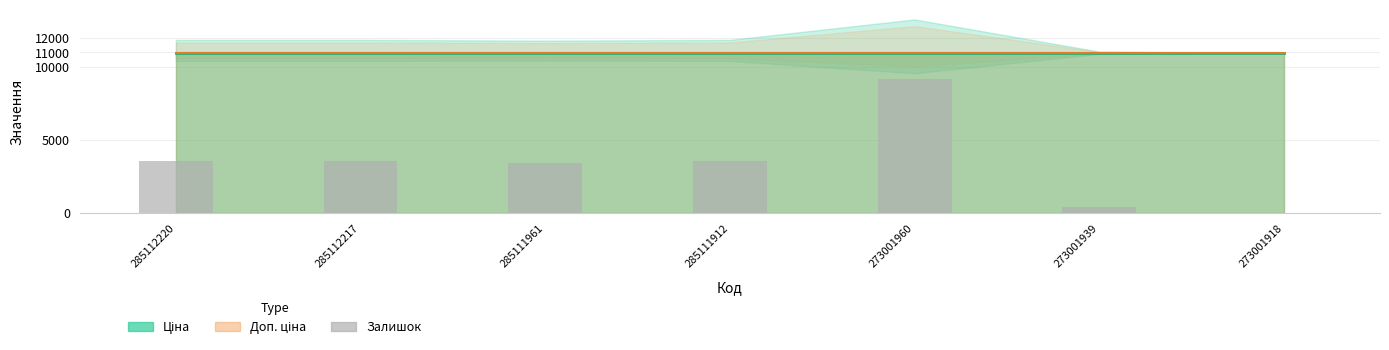

Reading right to left, extract all data points from this chart.

273001918=0	273001939=400	273001960=9200	285111912=3600	285111961=3400	285112217=3600	285112220=3600